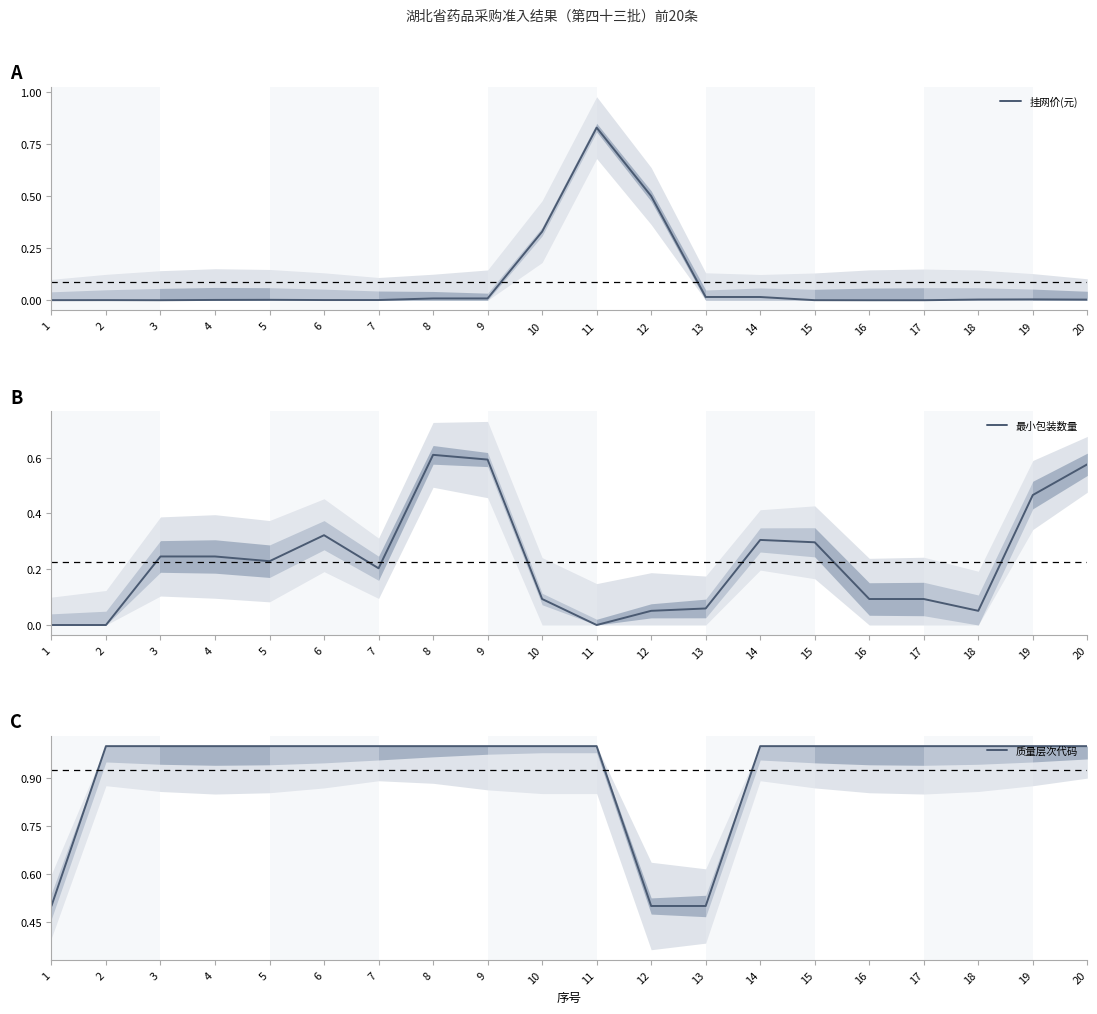

Is the value of 挂网价(元) at 11 greater than the value of 质量层次代码 at 3?

No